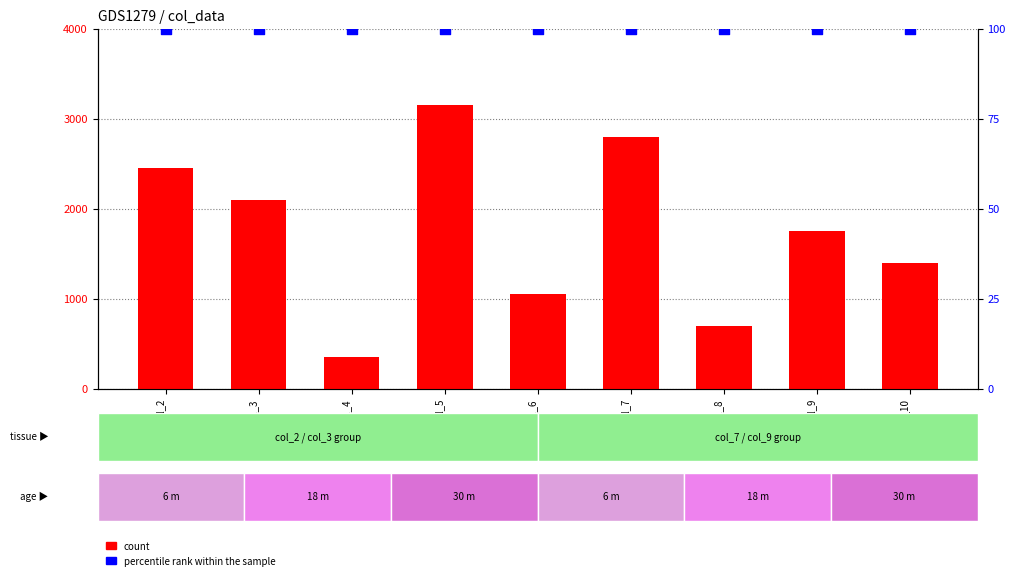

Which series has the largest total across all categories?

count